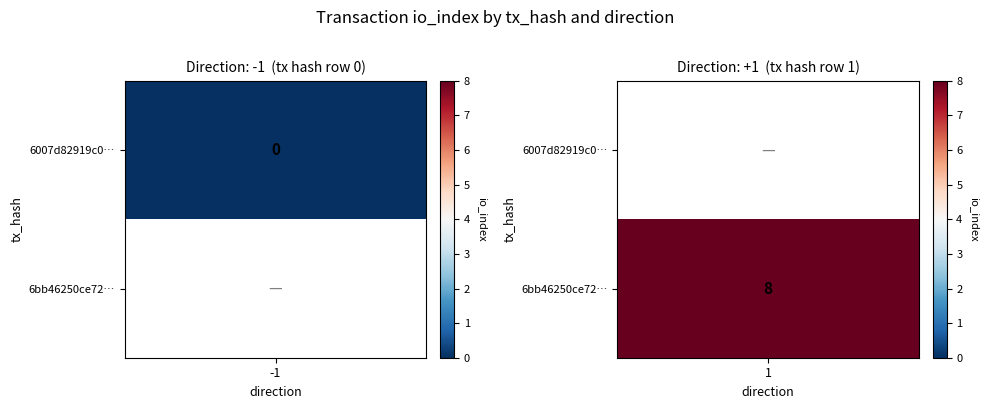

Reading left to right, list all the values displayed in this chart.

6007d82919c0d3bebda4b914d13d18c239ae423: direction=-1	io_index=0
6bb46250ce72cb7f8cd50aae2446ed3e451e3f3: direction=1	io_index=8